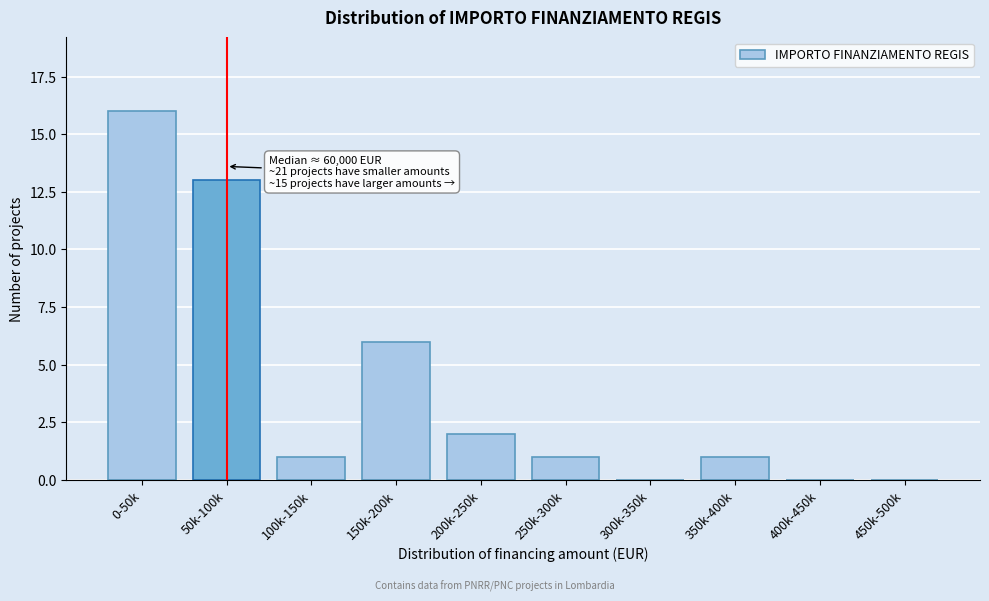

What is the greatest value displayed?

16